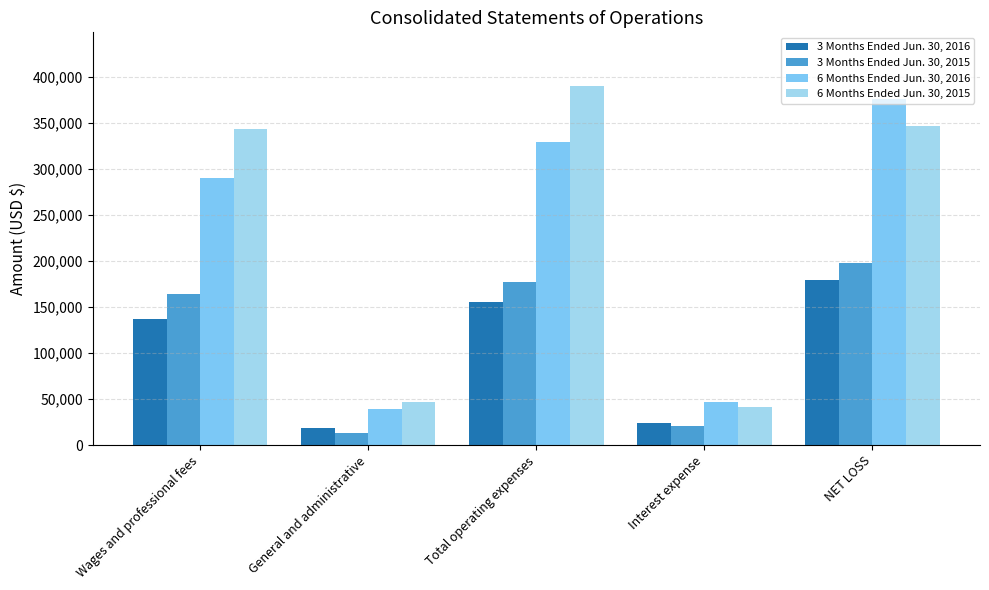

Reading left to right, what are all the values shown in this chart?

3 Months Ended Jun. 30, 2016: Wages and professional fees=136500	General and administrative=18935	Total operating expenses=155435	Interest expense=23848	NET LOSS=179283
3 Months Ended Jun. 30, 2015: Wages and professional fees=164530	General and administrative=13107	Total operating expenses=177637	Interest expense=20453	NET LOSS=198090
6 Months Ended Jun. 30, 2016: Wages and professional fees=290296	General and administrative=39003	Total operating expenses=329299	Interest expense=46309	NET LOSS=375608
6 Months Ended Jun. 30, 2015: Wages and professional fees=342991	General and administrative=47021	Total operating expenses=390012	Interest expense=41472	NET LOSS=347038